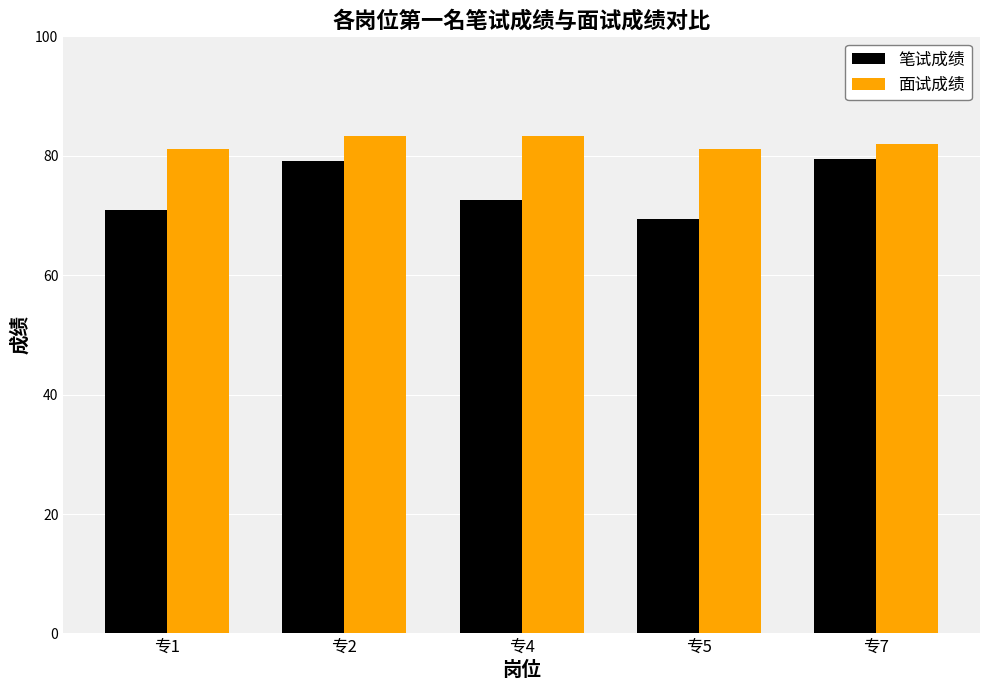

How many groups of bars are there?

5